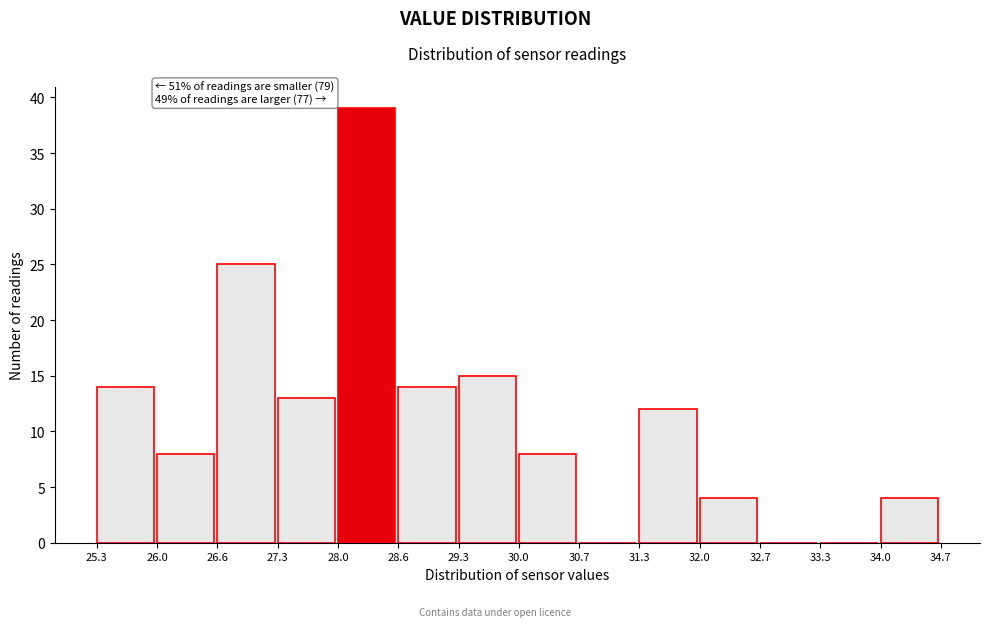

Over which range of the x-axis is the bar tallest?

28.0 to 28.6